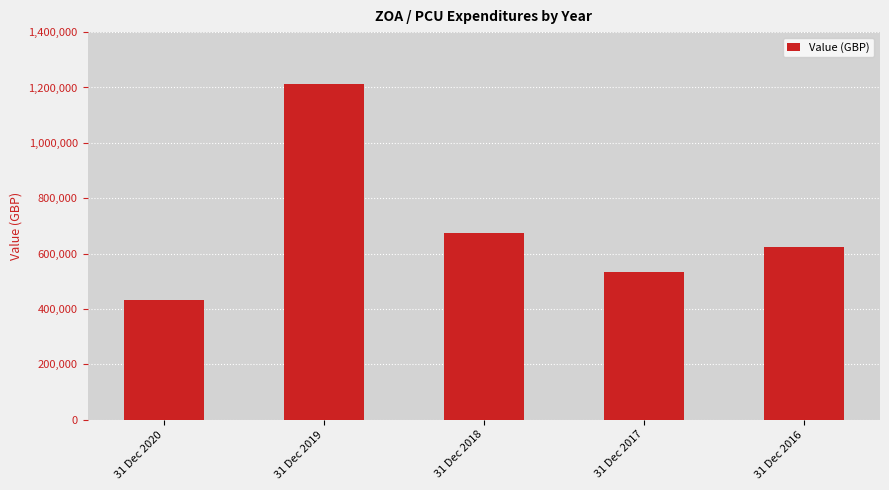

Which label corresponds to the smallest value in the chart?

31 Dec 2020